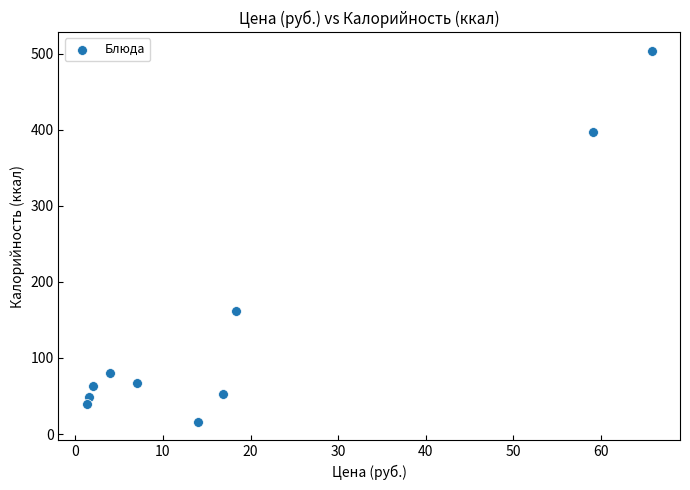

What Y value in the scatter plot is closest to 260?

161.2